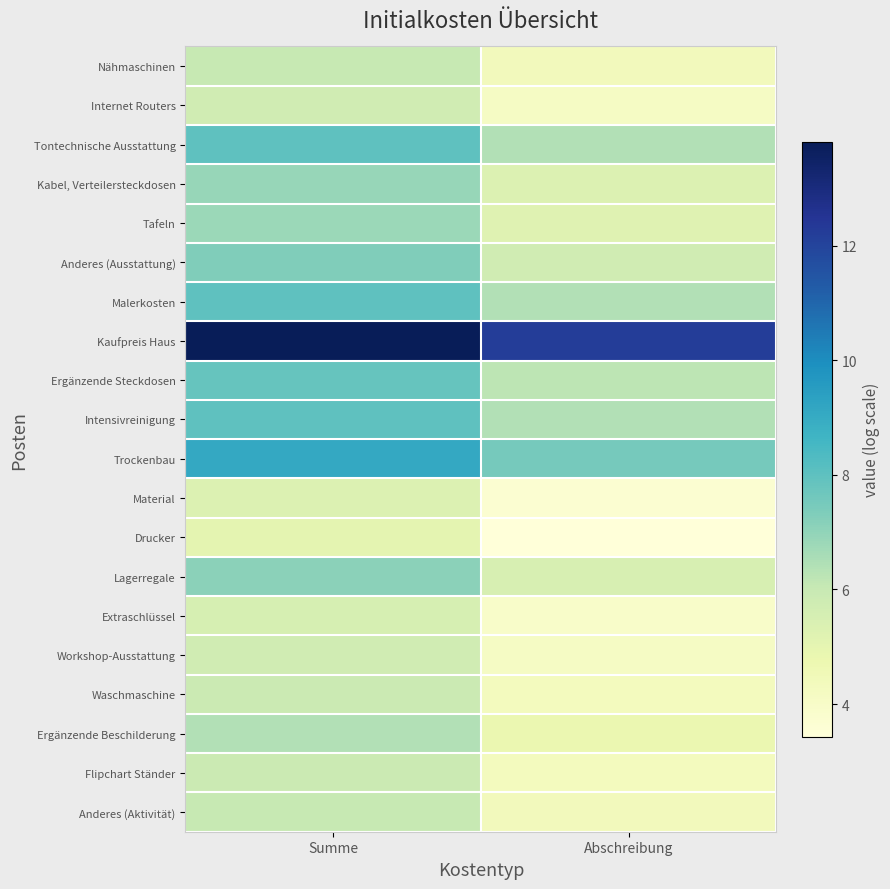

List the series in order of their peak value, highest first.

Kaufpreis Haus, Trockenbau, Tontechnische Ausstattung, Malerkosten, Intensivreinigung, Ergänzende Steckdosen, Anderes (Ausstattung), Lagerregale, Kabel, Verteilersteckdosen, Tafeln, Ergänzende Beschilderung, Nähmaschinen, Anderes (Aktivität), Waschmaschine, Flipchart Ständer, Internet Routers, Workshop-Ausstattung, Extraschlüssel, Material, Drucker